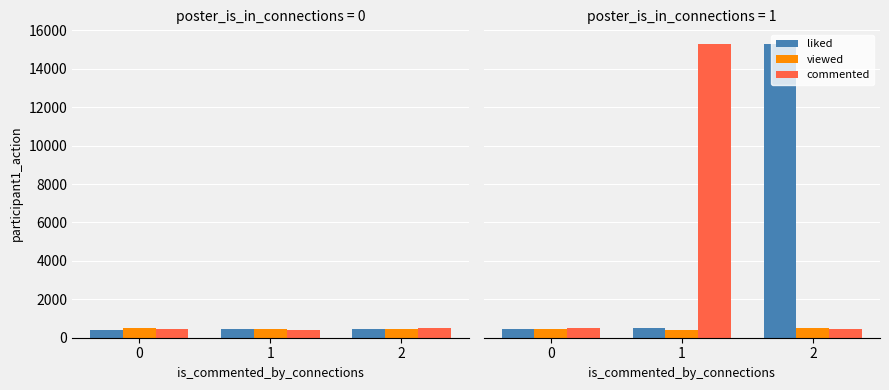

What is the greatest value displayed?

15290